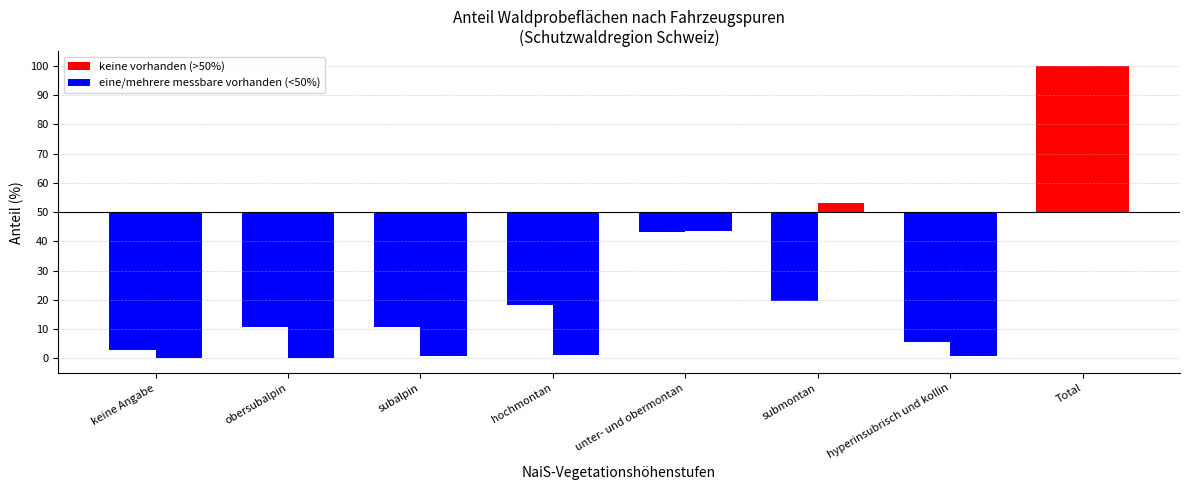

Does the chart contain stacked bars?

No